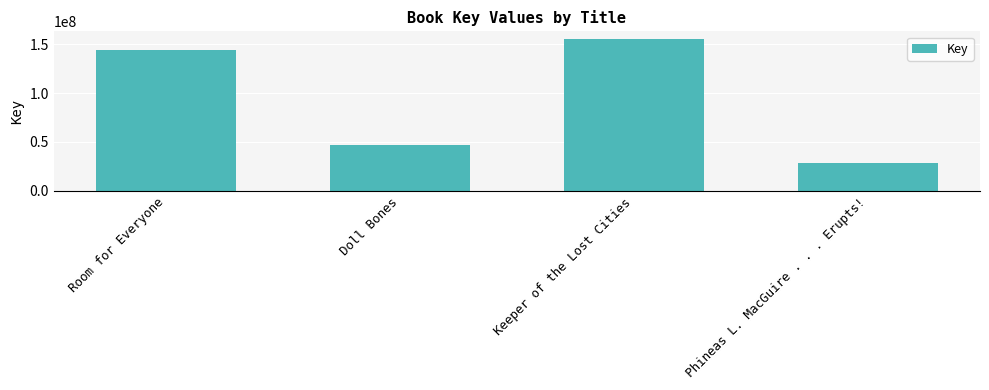

What is the change in value from Keeper of the Lost Cities to Phineas L. MacGuire . . . Erupts!?

-126814781